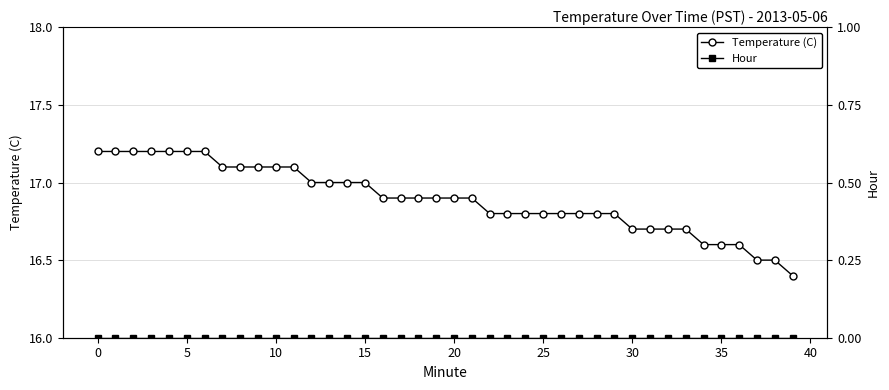

Read the Temperature (C) value at 34.

16.6